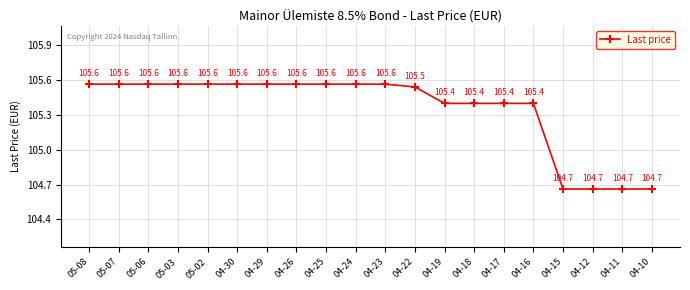

The value at 04-23 is 105.6. True or false?

True